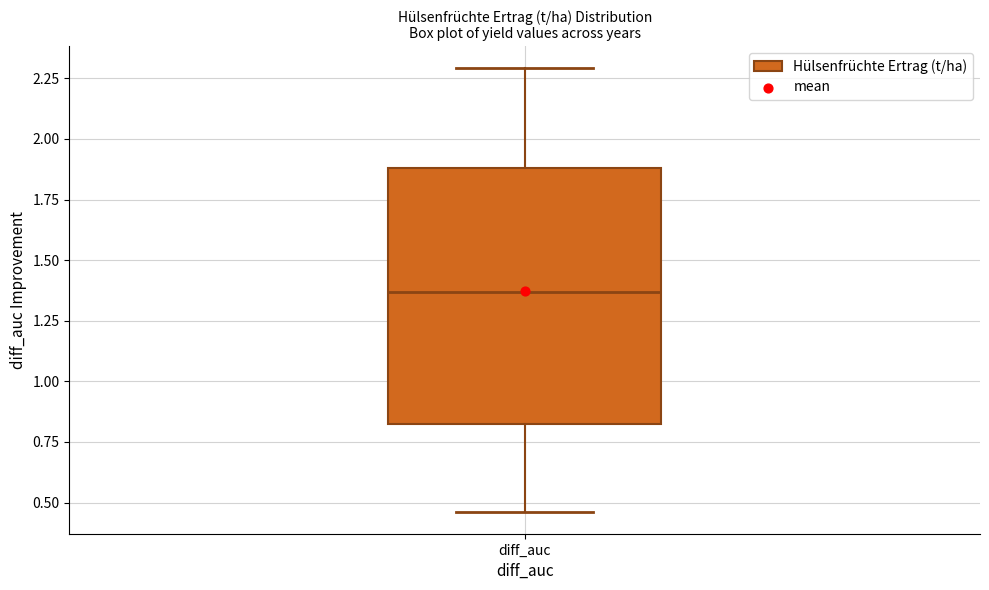

Read this box plot against the y-axis: the position of the median line, the range covered by the box, and the ends of both whiskers. The values are not printed on the chart, so give them approximately, as read against the axis.

median 1.35, box 0.80 to 1.90, whiskers 0.45 to 2.30